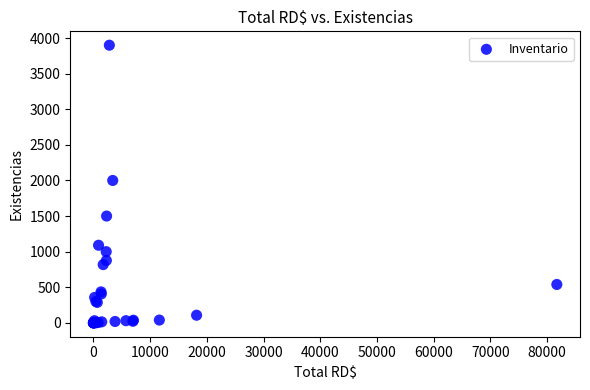

What Y value in the scatter plot is closest to 1950?

2000